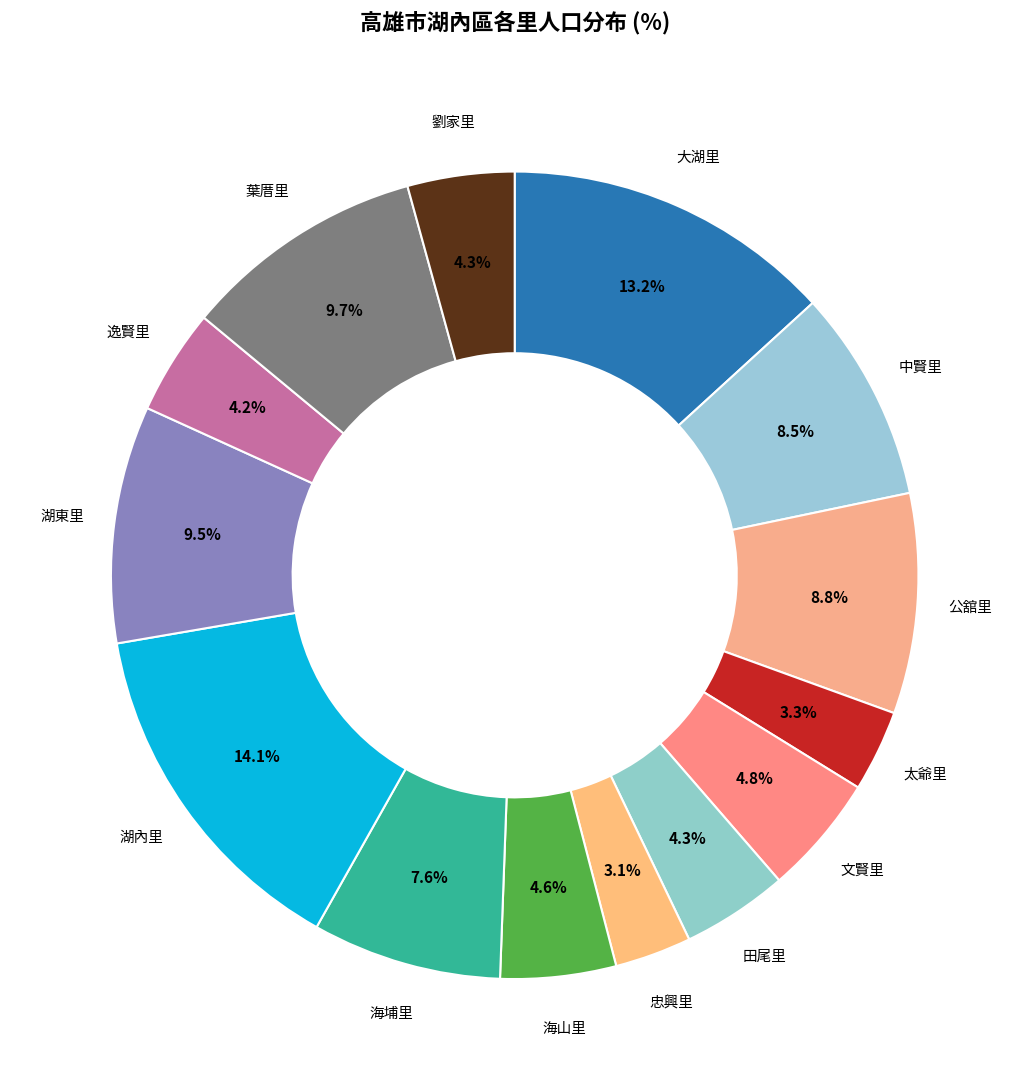

Count the number of slices in the pie.

14